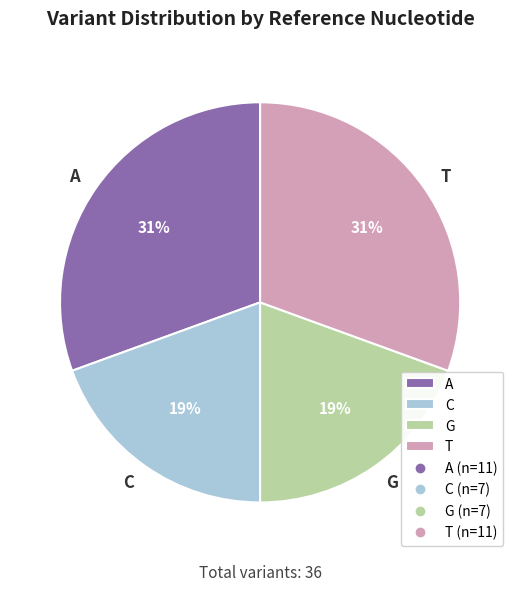

How many segments does this pie chart have?

4